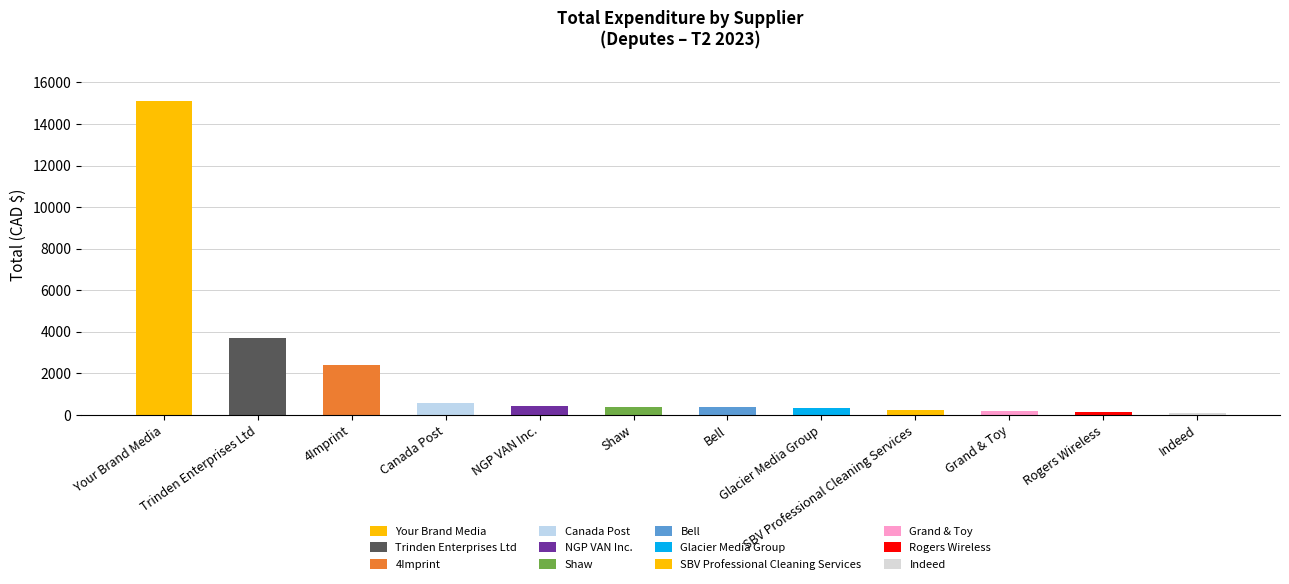

Which has a higher value, Bell or Trinden Enterprises Ltd?

Trinden Enterprises Ltd